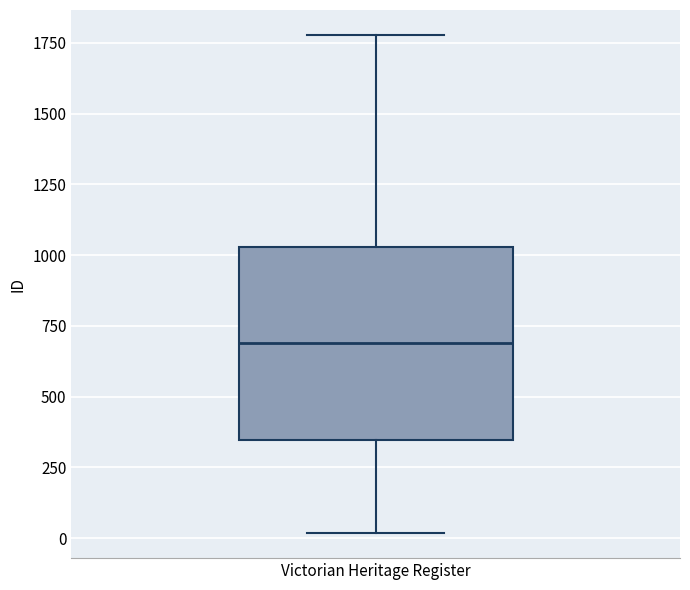

Where does the median line of the box for Victorian Heritage Register sit on the y-axis? The values are not printed on the chart, so give them approximately, as read against the axis.

700